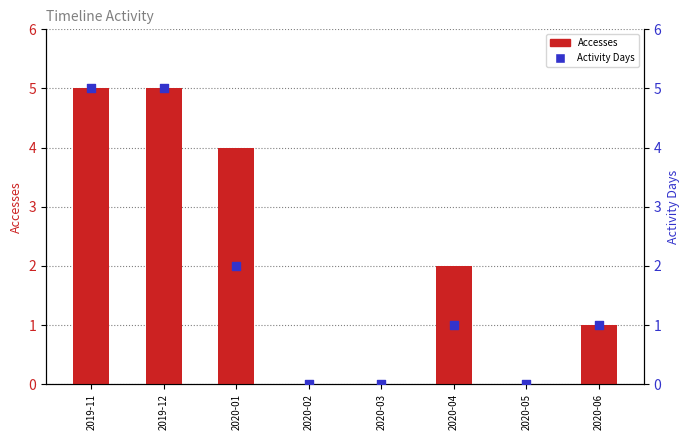

Is the value of Accesses at 2020-04 greater than the value of Activity Days at 2020-01?

No